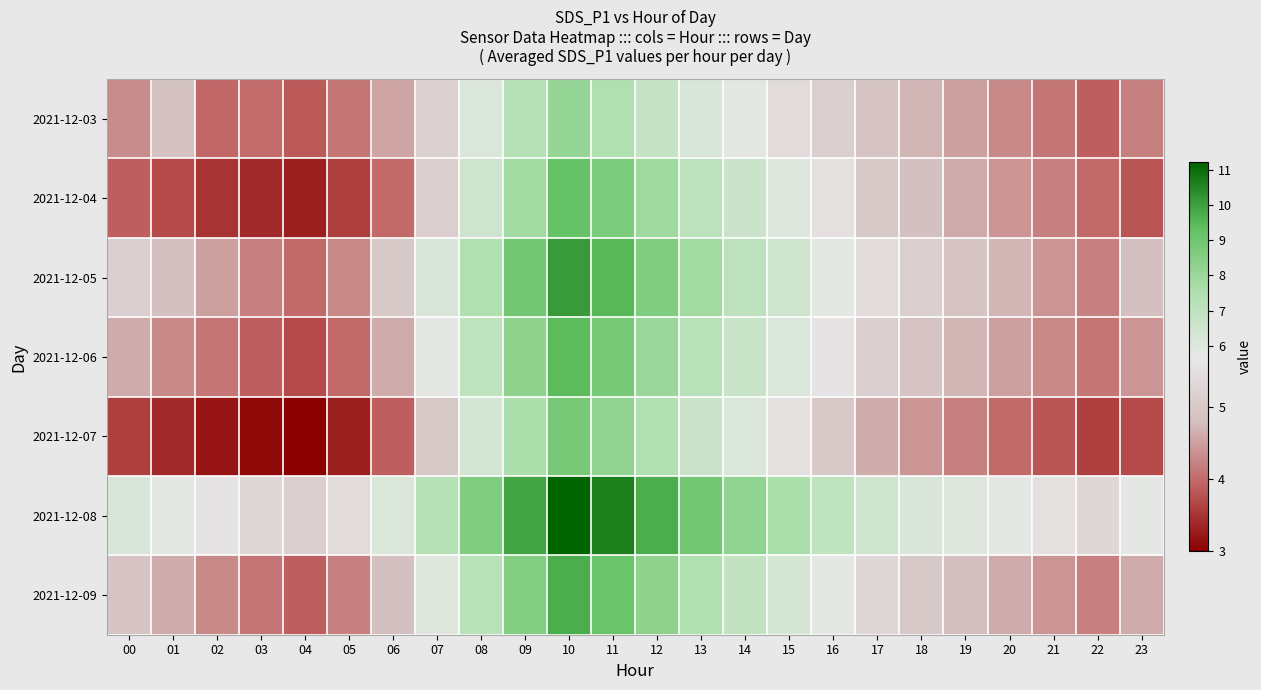

Reading right to left, what are all the values shown in this chart?

2021-12-03: 23=4.2	22=3.9	21=4.1	20=4.3	19=4.5	18=4.7	17=4.9	16=5.1	15=5.4	14=5.9	13=6.2	12=6.8	11=7.5	10=8.1	09=7.3	08=6.1	07=5.2	06=4.5	05=4.1	04=3.9	03=4.0	02=4.0	01=4.9	00=4.3
2021-12-04: 23=3.8	22=4.0	21=4.2	20=4.4	19=4.6	18=4.8	17=5.0	16=5.5	15=6.0	14=6.6	13=7.1	12=7.9	11=8.7	10=9.2	09=7.8	08=6.5	07=5.1	06=4.0	05=3.6	04=3.3	03=3.4	02=3.5	01=3.7	00=3.9
2021-12-05: 23=4.8	22=4.2	21=4.4	20=4.7	19=4.9	18=5.1	17=5.4	16=5.9	15=6.5	14=7.1	13=7.8	12=8.6	11=9.5	10=10.1	09=8.9	08=7.5	07=6.2	06=5.0	05=4.3	04=4.0	03=4.2	02=4.5	01=4.8	00=5.1
2021-12-06: 23=4.4	22=4.1	21=4.3	20=4.5	19=4.7	18=4.9	17=5.1	16=5.6	15=6.1	14=6.7	13=7.2	12=8.0	11=8.8	10=9.4	09=8.3	08=7.0	07=5.8	06=4.6	05=4.0	04=3.7	03=3.9	02=4.1	01=4.3	00=4.6
2021-12-07: 23=3.7	22=3.6	21=3.8	20=4.0	19=4.2	18=4.4	17=4.6	16=5.0	15=5.5	14=6.1	13=6.6	12=7.4	11=8.2	10=8.8	09=7.6	08=6.3	07=5.0	06=3.9	05=3.3	04=3.0	03=3.1	02=3.2	01=3.4	00=3.6
2021-12-08: 23=5.8	22=5.3	21=5.5	20=5.8	19=6.0	18=6.2	17=6.5	16=7.0	15=7.6	14=8.2	13=8.9	12=9.7	11=10.6	10=11.2	09=9.9	08=8.6	07=7.3	06=6.1	05=5.4	04=5.1	03=5.3	02=5.6	01=5.9	00=6.2
2021-12-09: 23=4.6	22=4.2	21=4.4	20=4.6	19=4.8	18=5.0	17=5.3	16=5.8	15=6.3	14=6.9	13=7.5	12=8.3	11=9.1	10=9.7	09=8.5	08=7.2	07=6.0	06=4.8	05=4.2	04=3.9	03=4.1	02=4.3	01=4.6	00=4.9